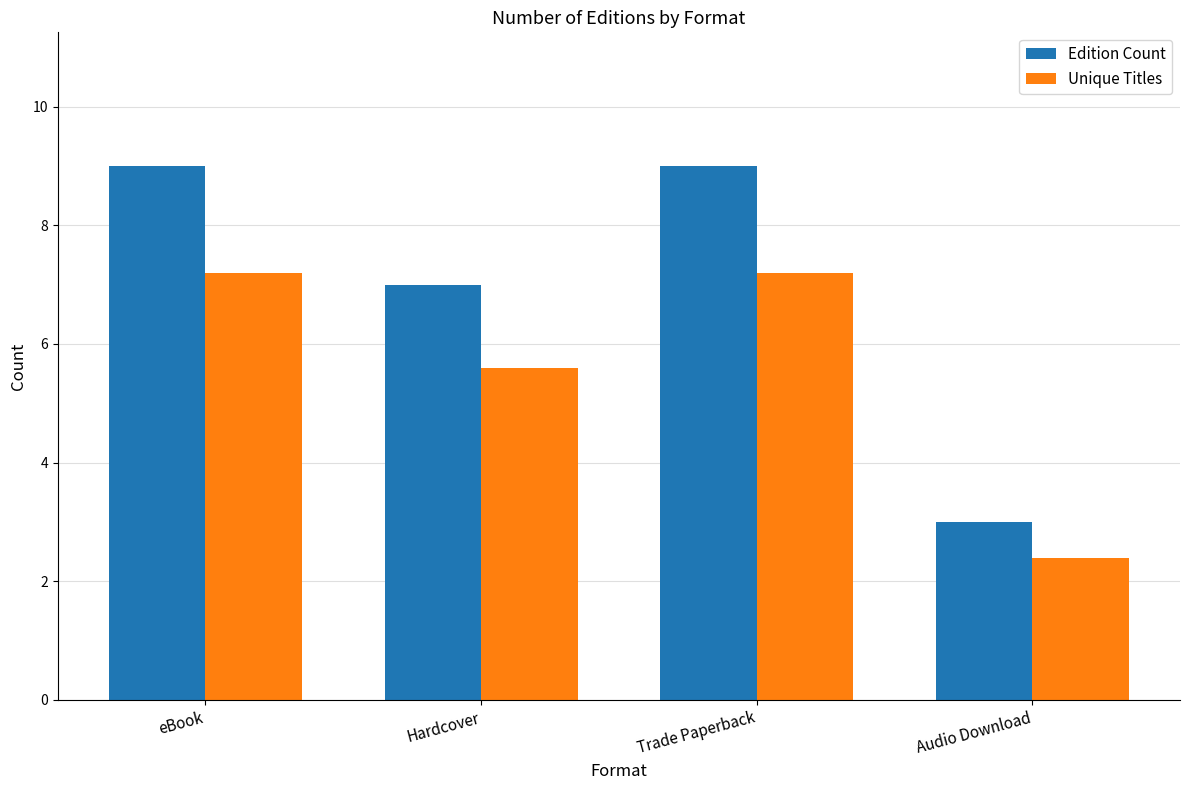

What is the minimum value shown in the chart?

2.4